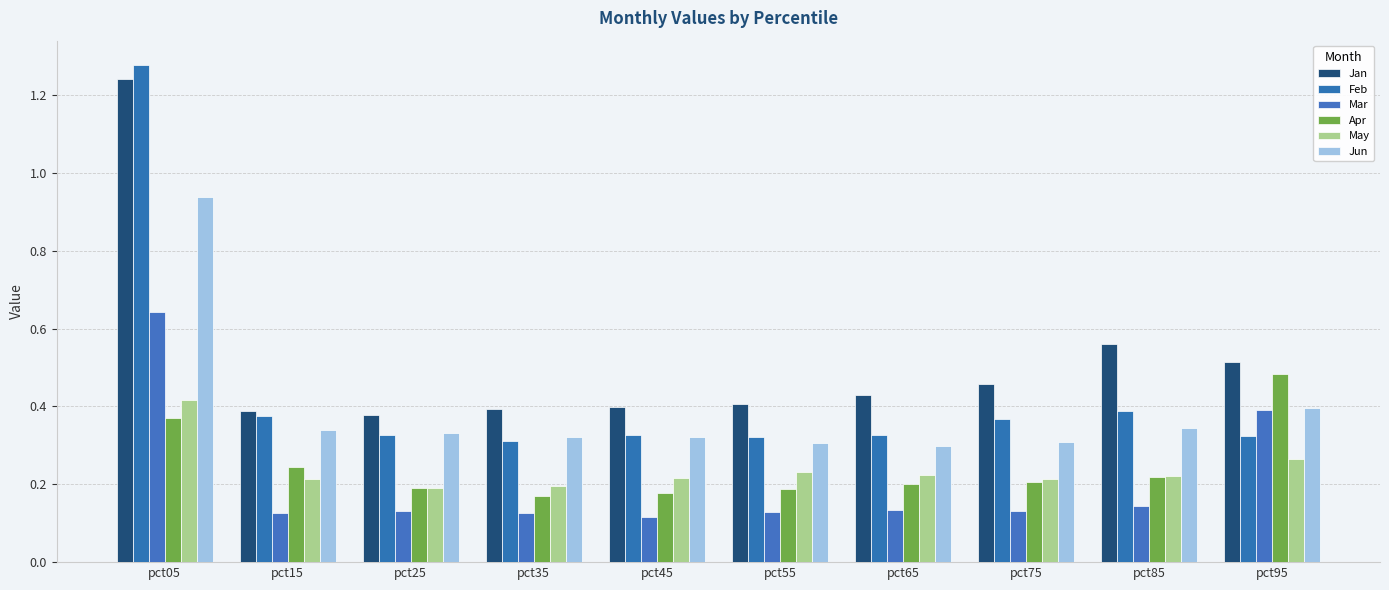

At which category does the chart reach its peak across all series?

pct05